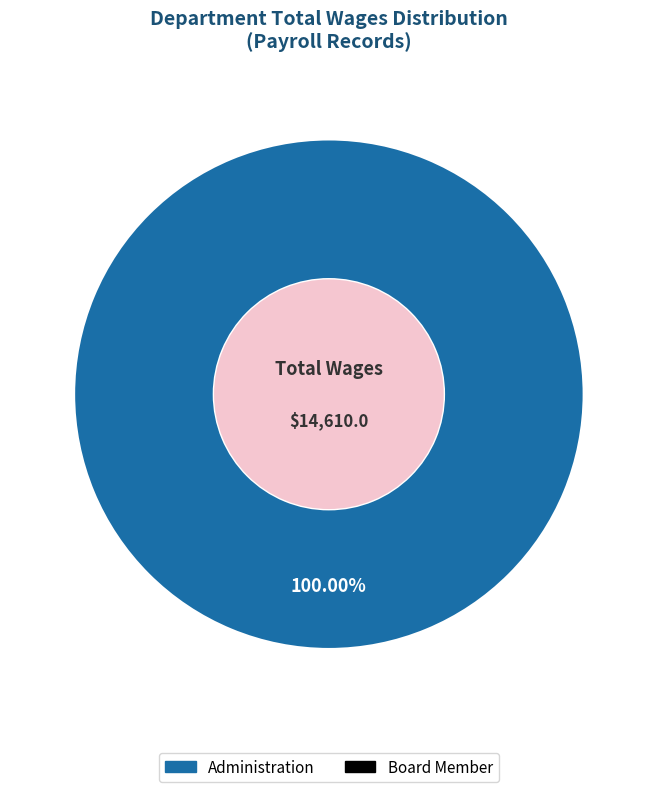

Does any single category account for the majority?

Yes